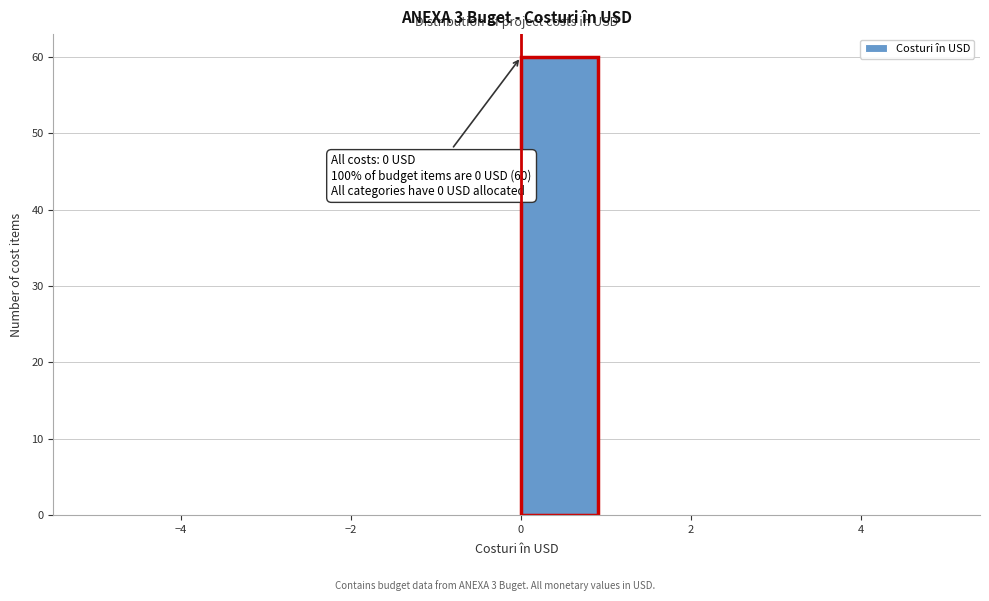

Which range on the x-axis has the tallest bar?

0 to 1